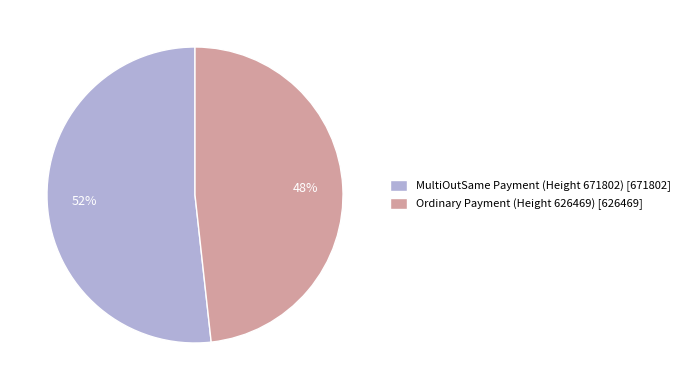

To the nearest percent, what is the average slice percentage?

50%